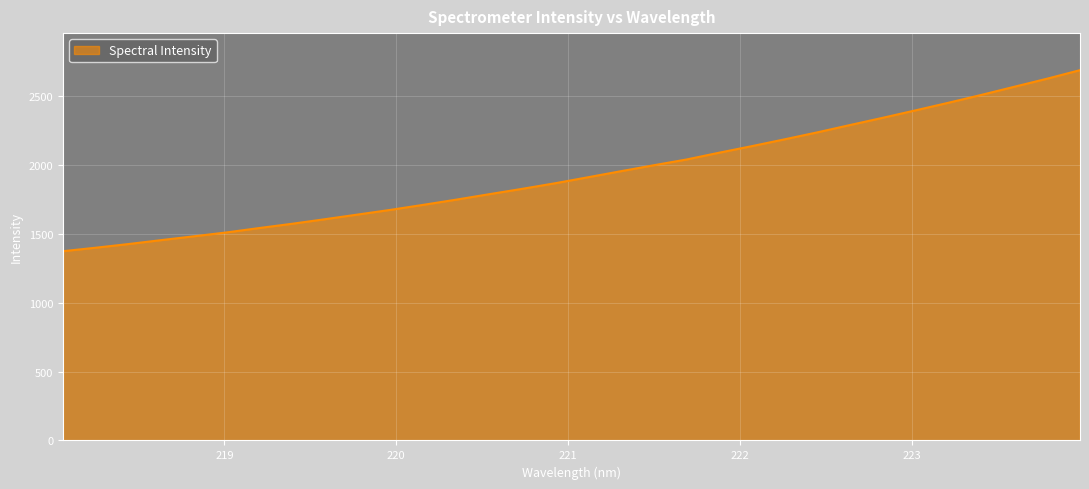

What is the difference between the maximum and minimum values?

1313.8